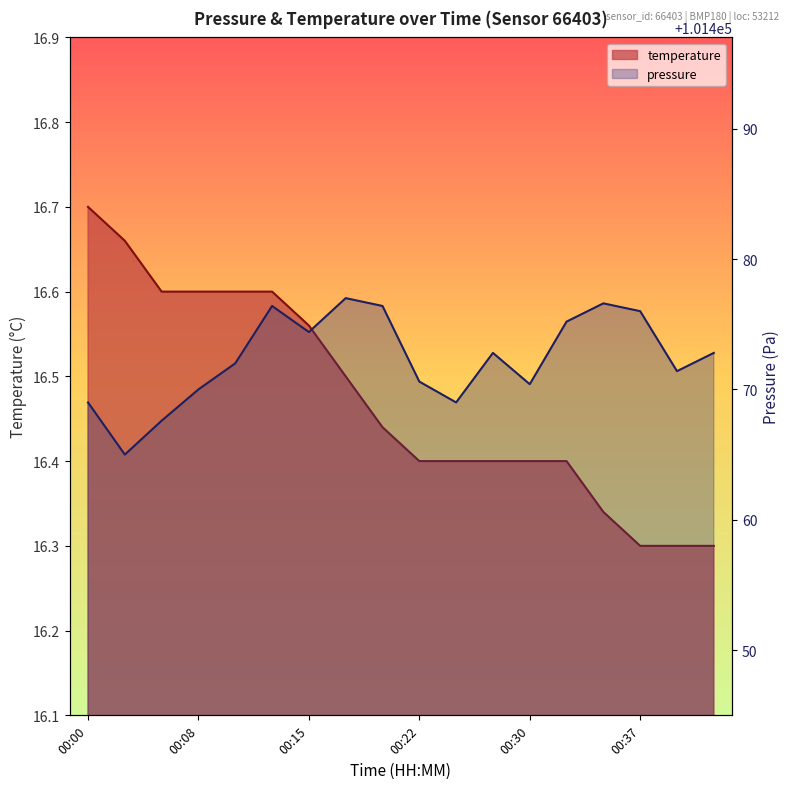

Which label corresponds to the smallest value in the chart?

00:37